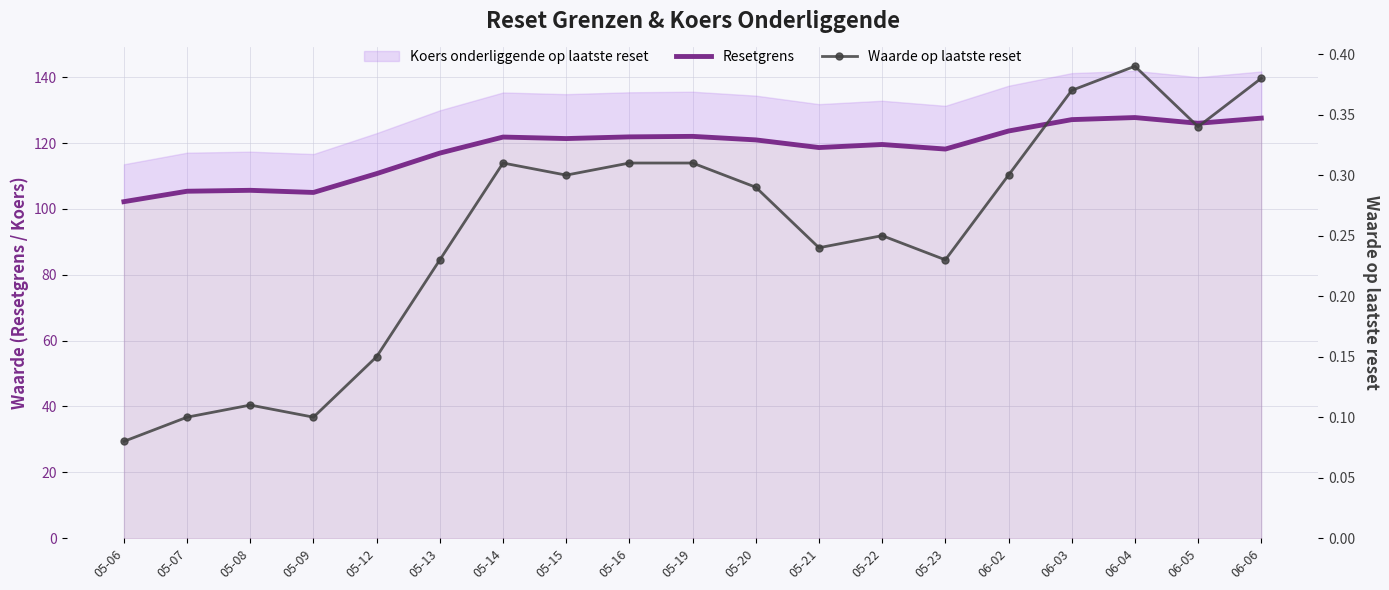

True or false: Resetgrens and Waarde op laatste reset cross at least once.

False